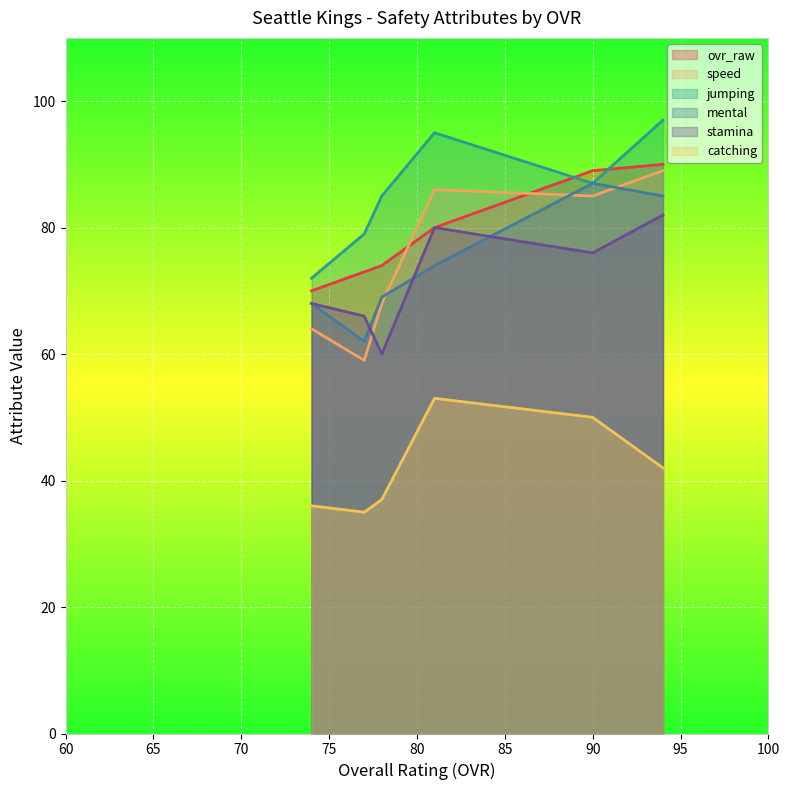

Which series has the largest total across all categories?

jumping